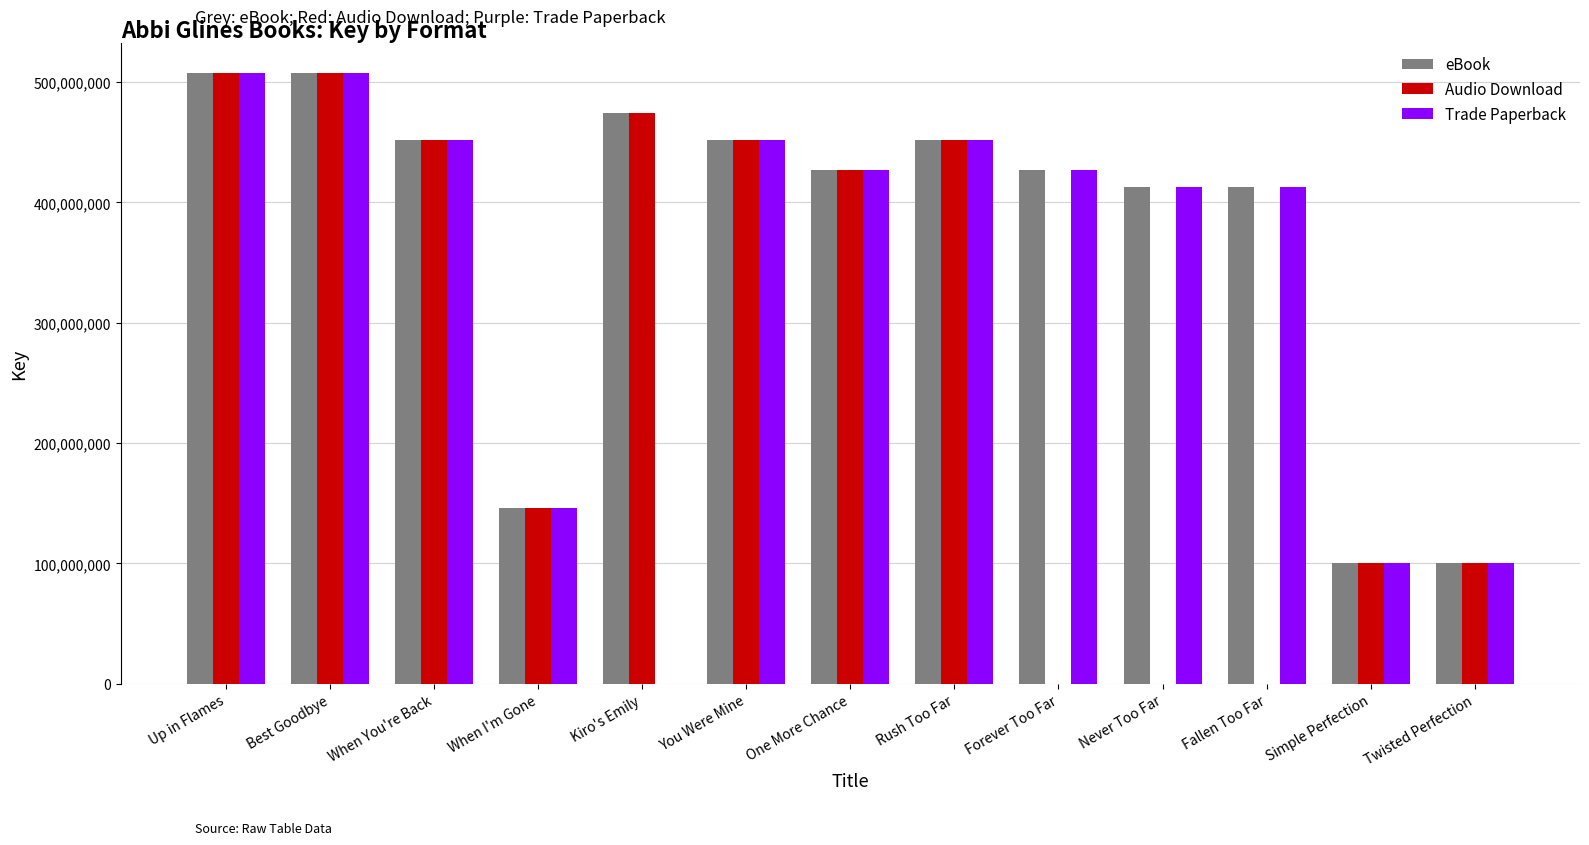

True or false: eBook has a value of 641489692 at Rush Too Far.

False